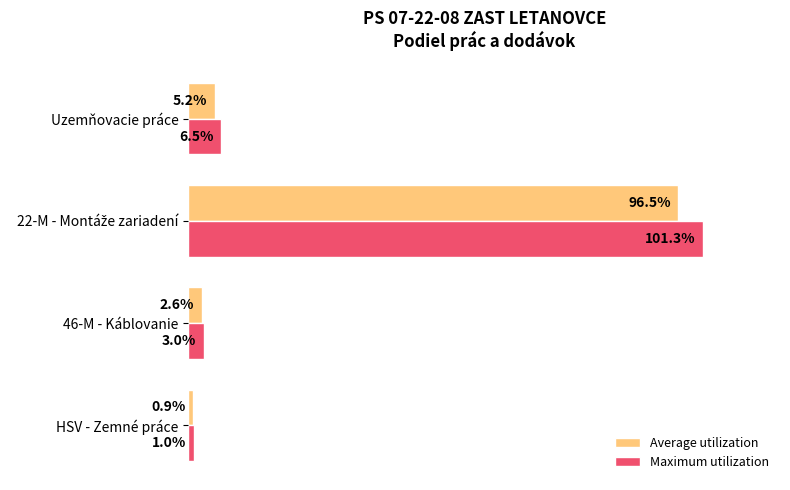

Is the value of Average utilization at HSV - Zemné práce greater than the value of Maximum utilization at Uzemňovacie práce?

No